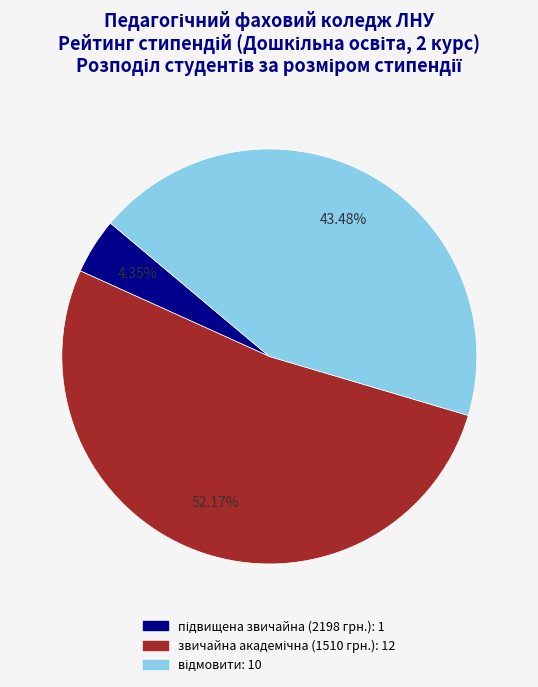

Count the number of slices in the pie.

3